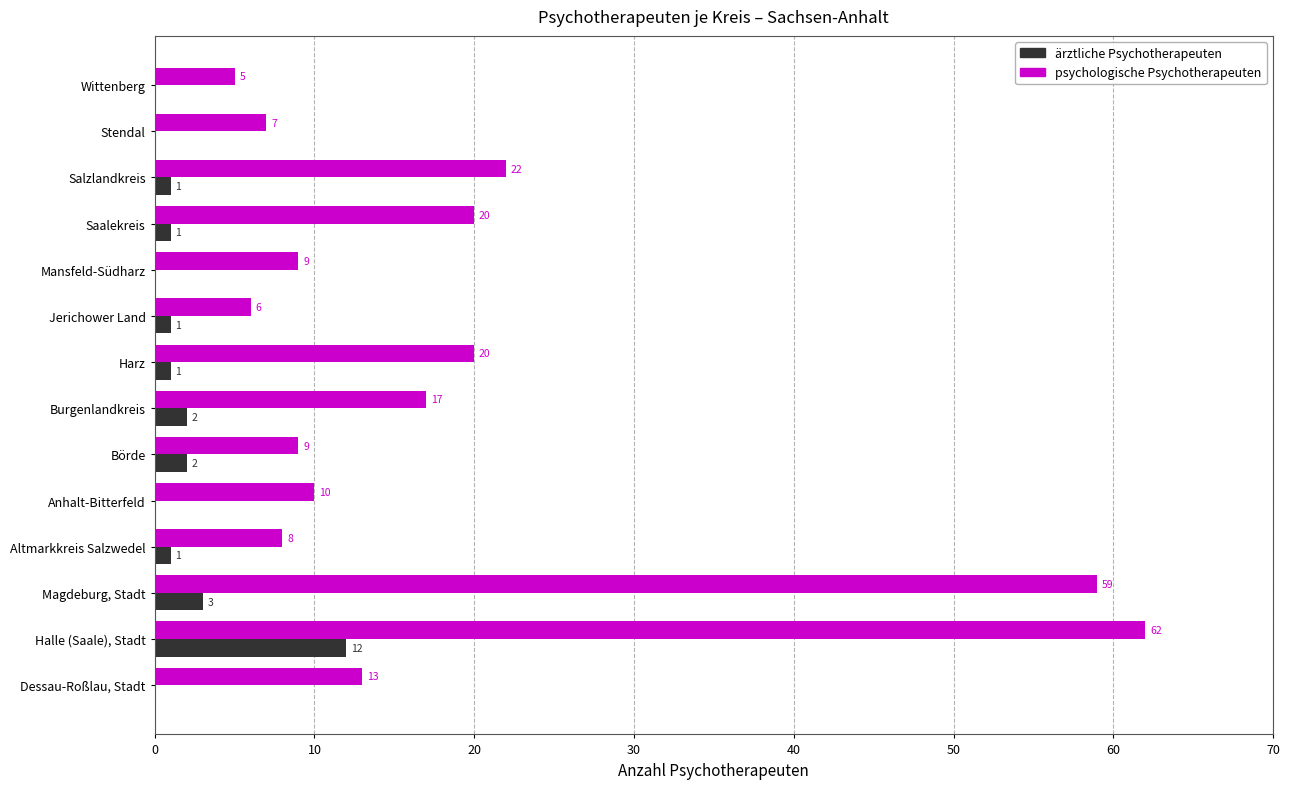

At which label is ärztliche Psychotherapeuten closest to 6?

Magdeburg, Stadt